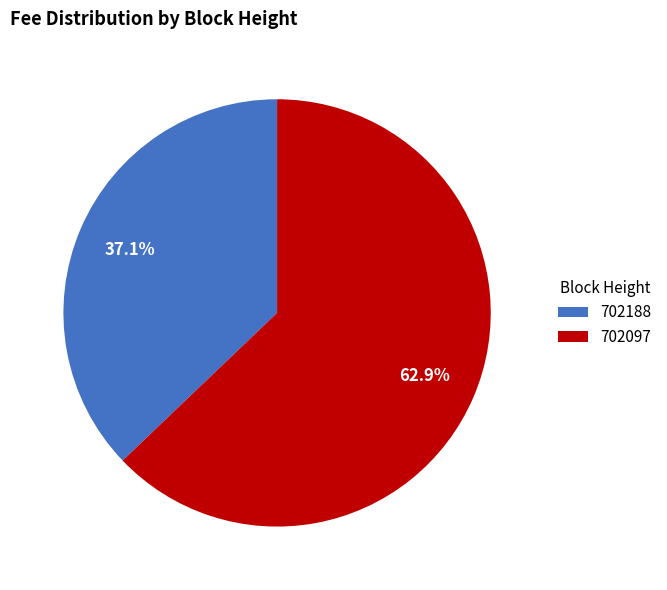

What percentage do 702188 and 702097 together represent?

100.0%